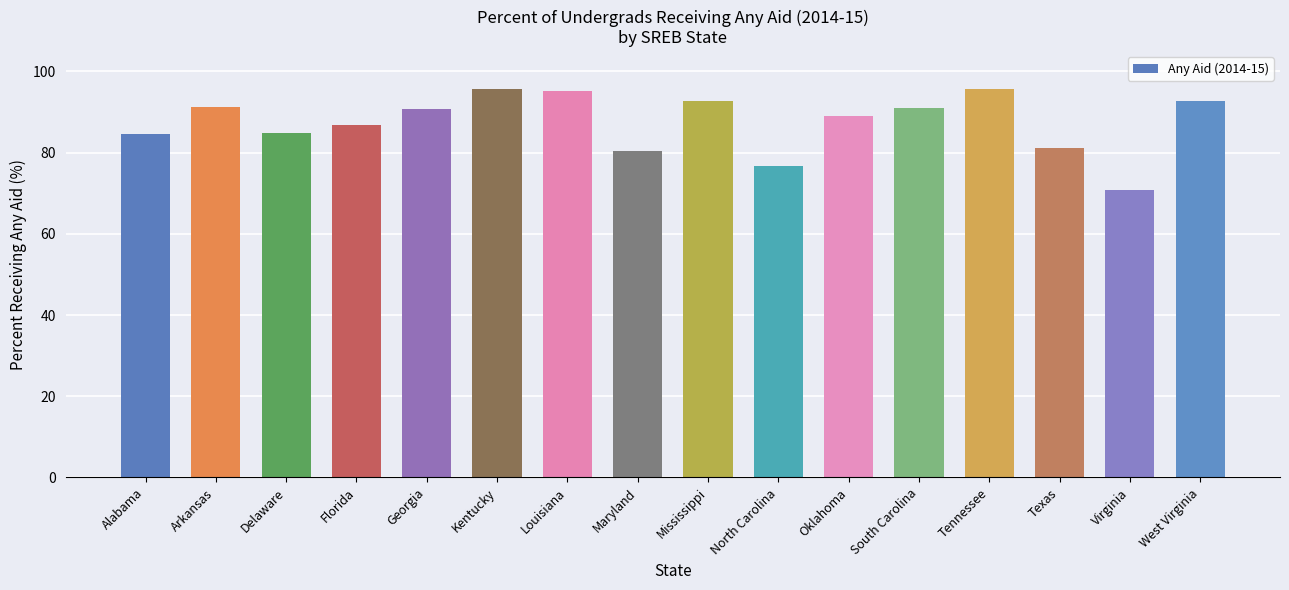

What is the ratio of the value at Maryland to the value at Tennessee?

0.8